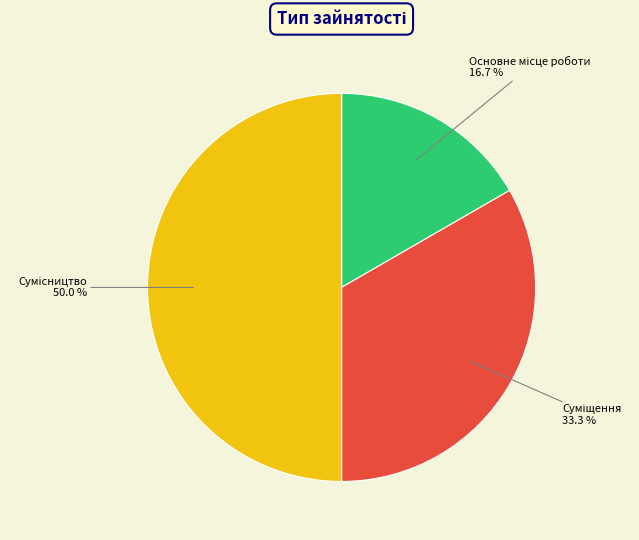

How many segments does this pie chart have?

3